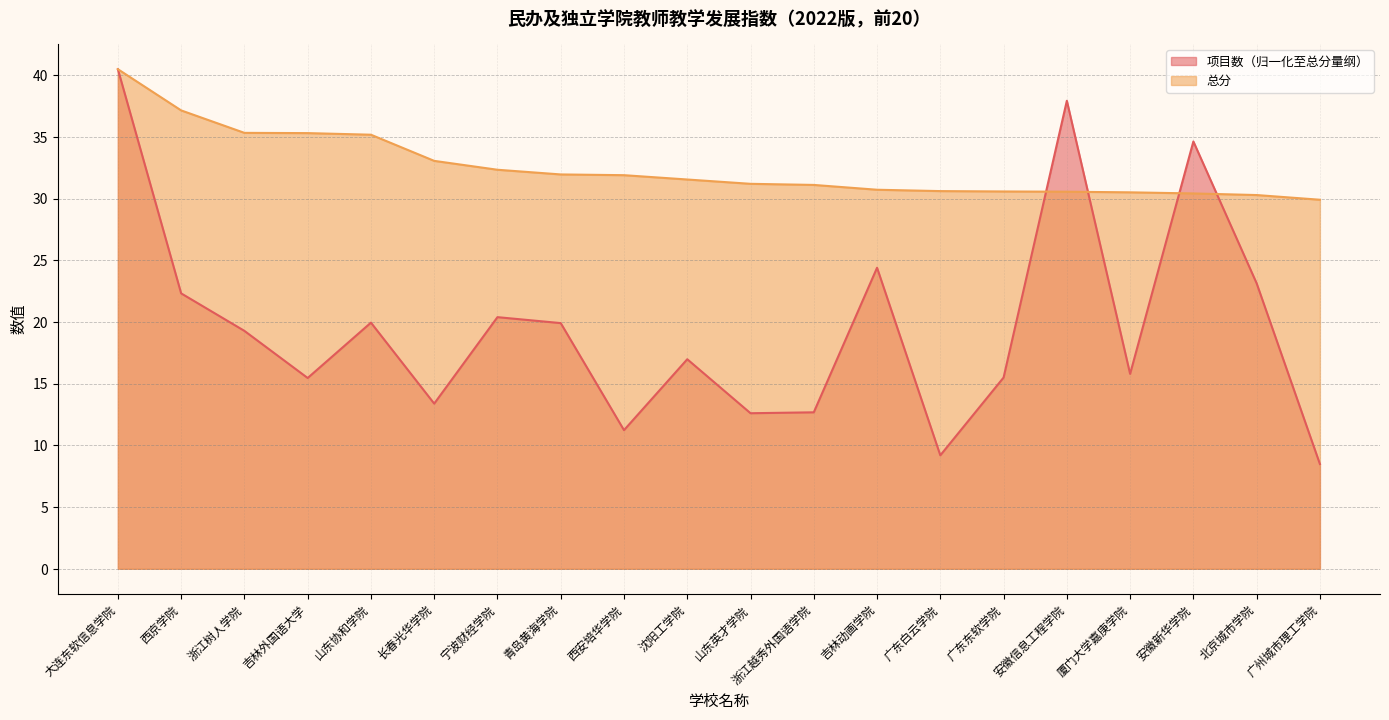

List the series in order of their peak value, highest first.

项目数, 总分